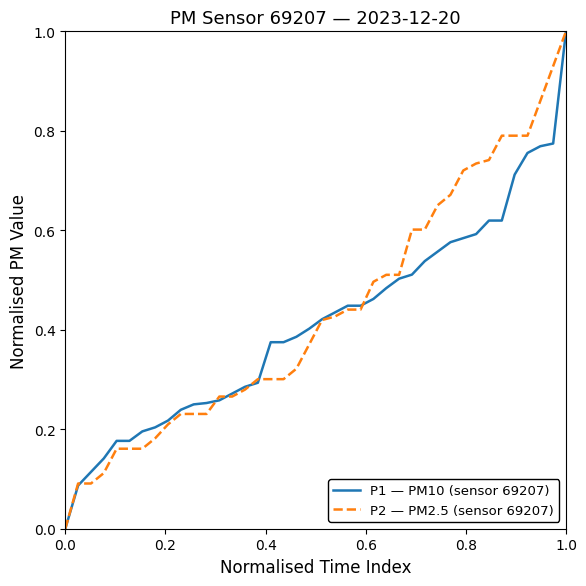

What is the maximum value shown in the chart?

1.0